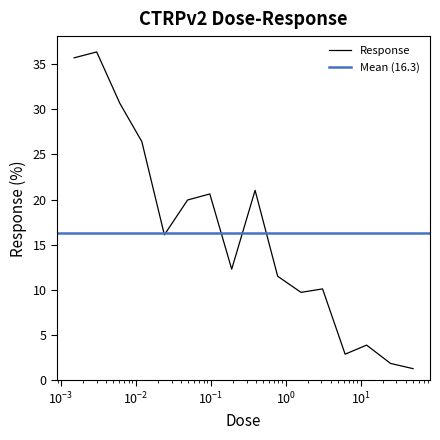

What is the average value?

16.3